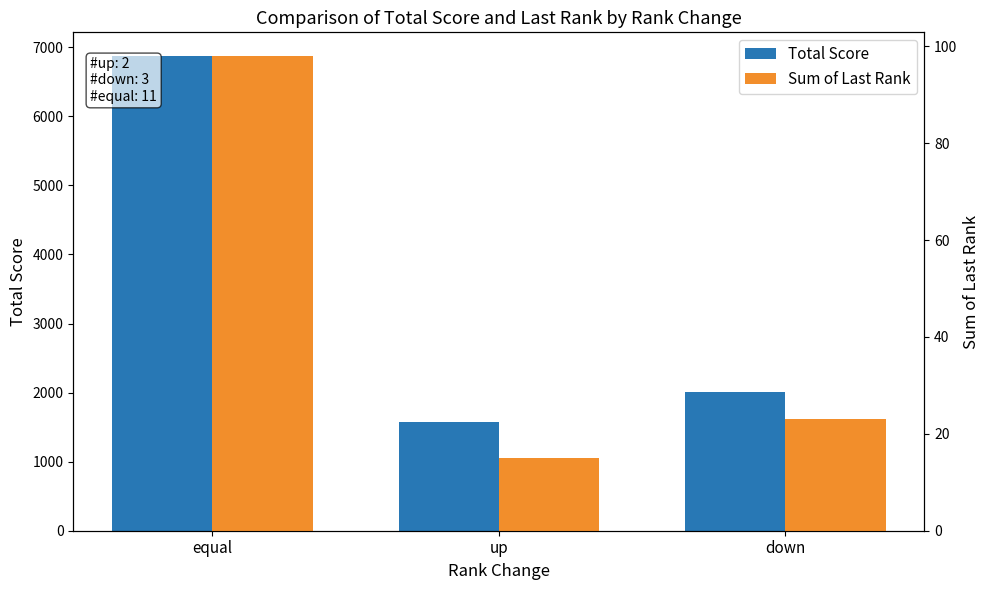

At which category is the sum across all series the highest?

equal